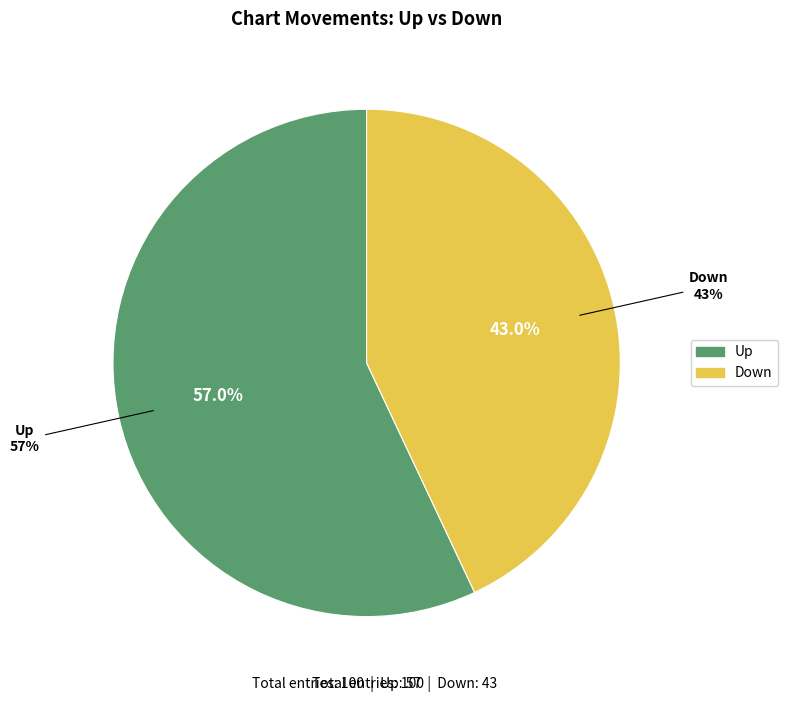

Between up and down, which is larger?

up